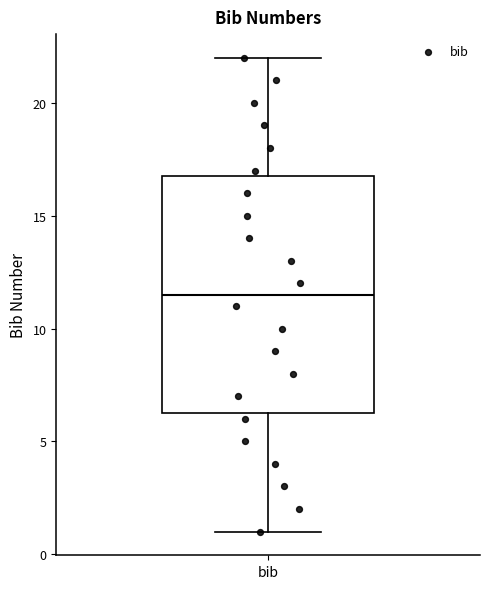

Where is the upper edge of the box for bib on the y-axis? The values are not printed on the chart, so give them approximately, as read against the axis.

17.0